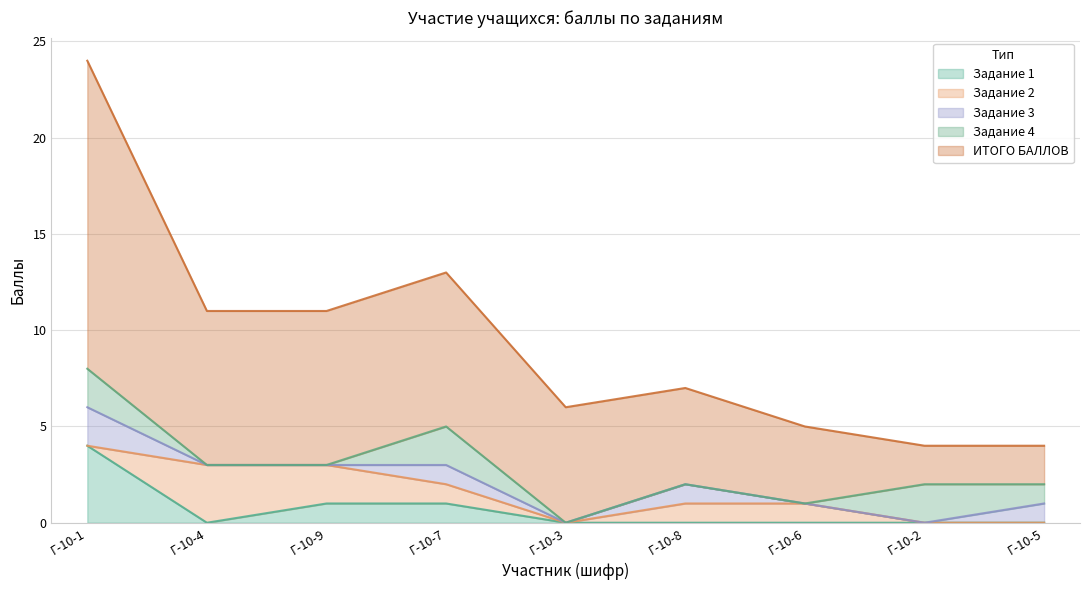

Which category has the highest value across all series?

Г-10-1